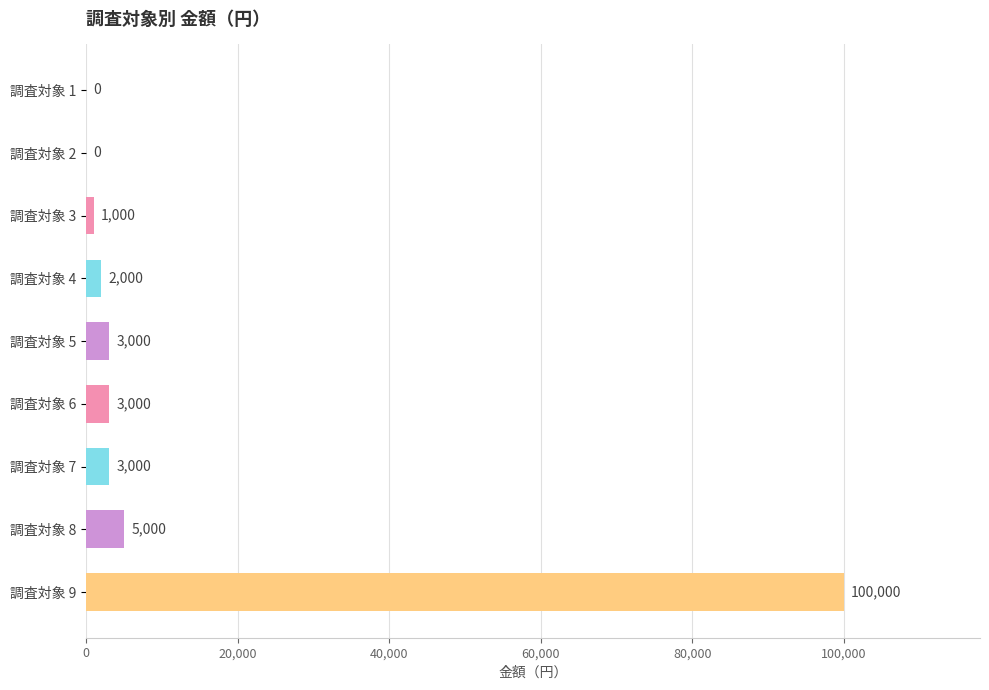

Reading top to bottom, extract all data points from this chart.

調査対象 1=0	調査対象 2=0	調査対象 3=1000	調査対象 4=2000	調査対象 5=3000	調査対象 6=3000	調査対象 7=3000	調査対象 8=5000	調査対象 9=100000